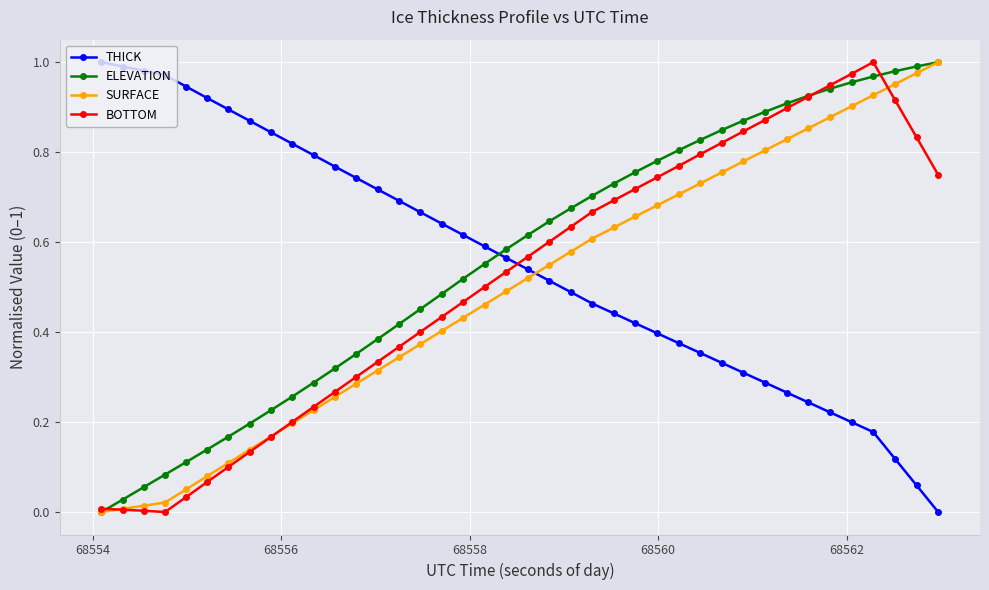

How many times do BOTTOM and THICK cross each other?

1